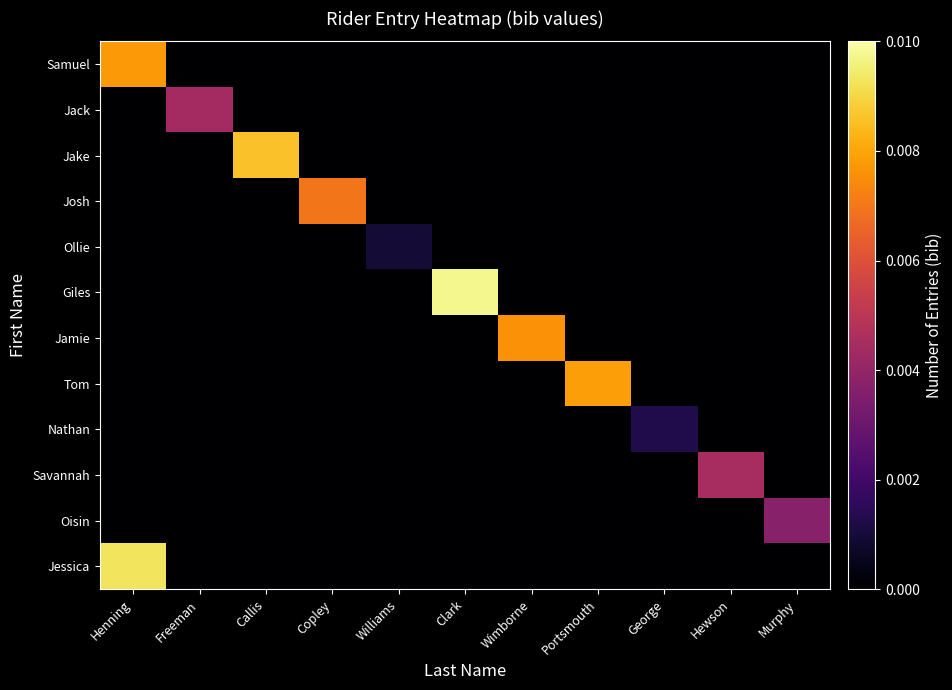

Which label corresponds to the smallest value in the chart?

Freeman